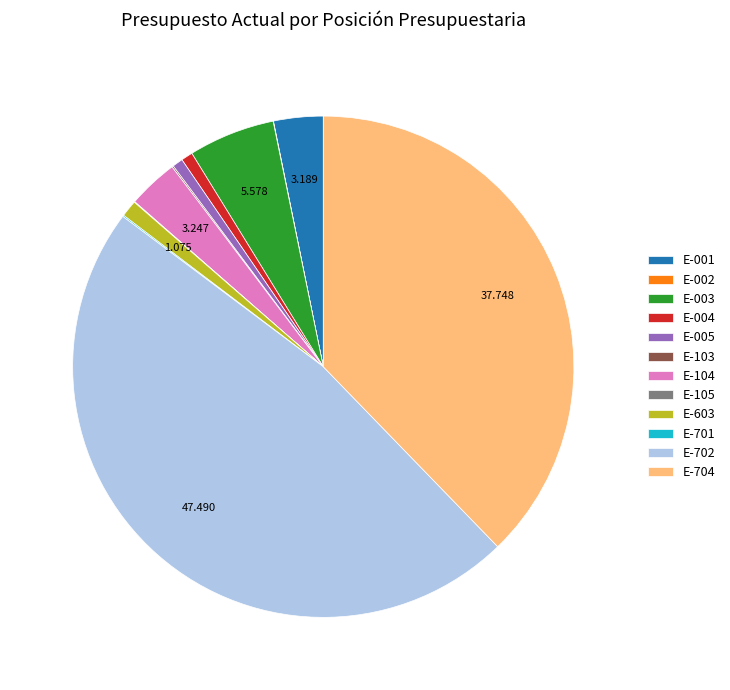

Do E-003 and E-004 together represent more than half of the pie?

No